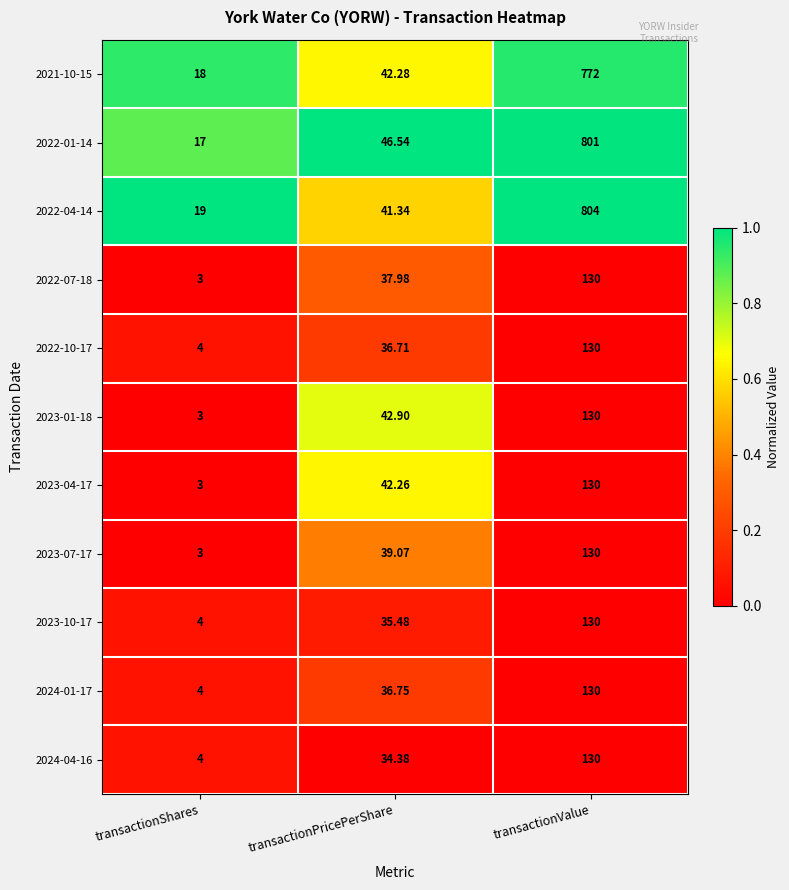

What is the spread (max minus min) of values at transactionPricePerShare?

12.2